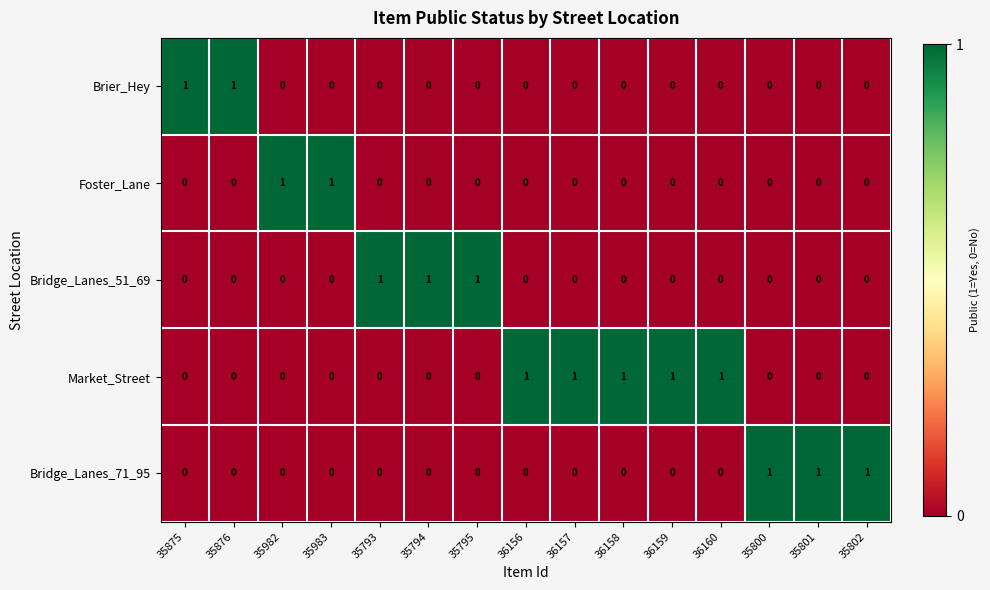

The value of Brier_Hey at 36159 is 0. True or false?

True